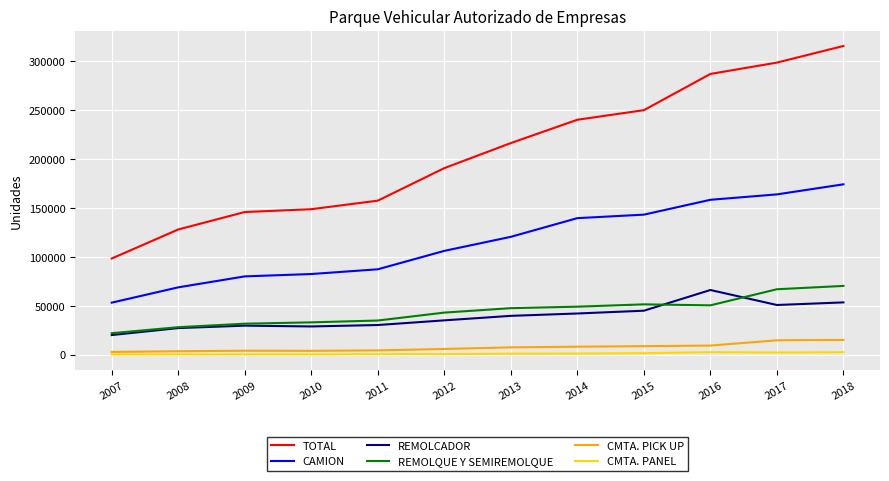

What is the greatest value displayed?

315670